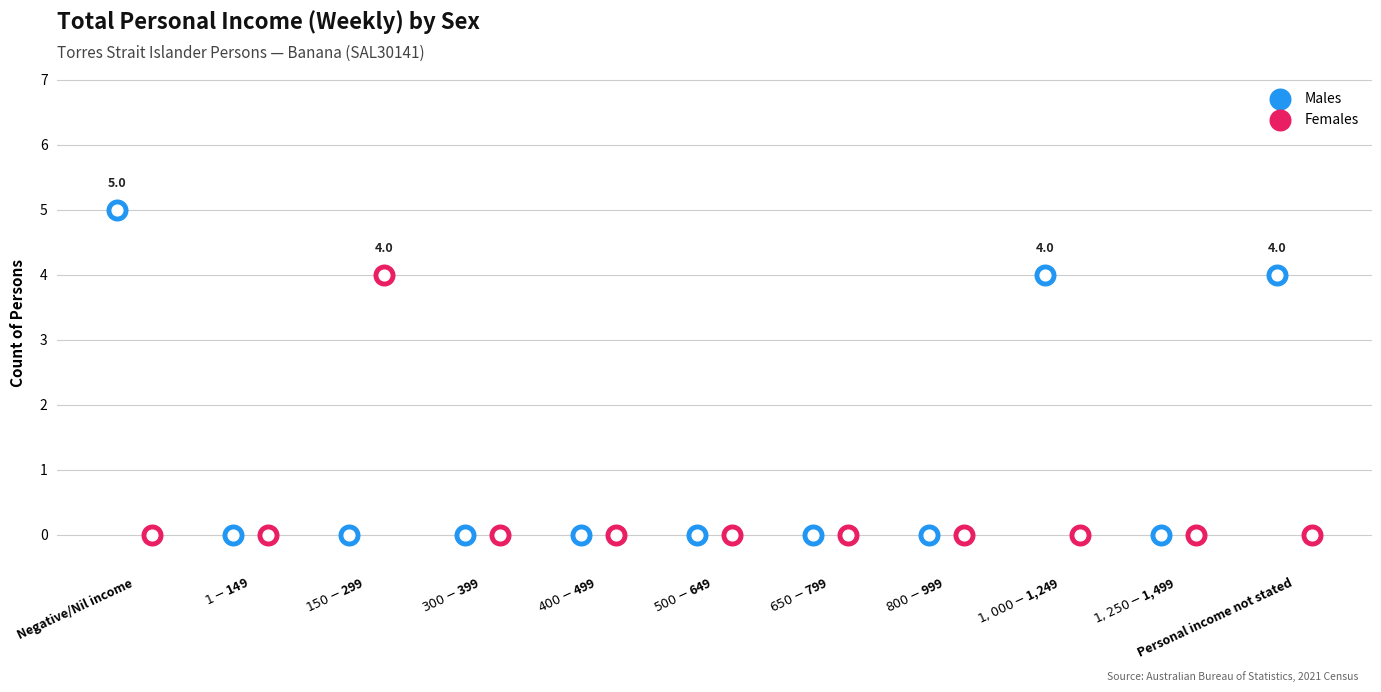

Which series contains the highest Y value?

Males